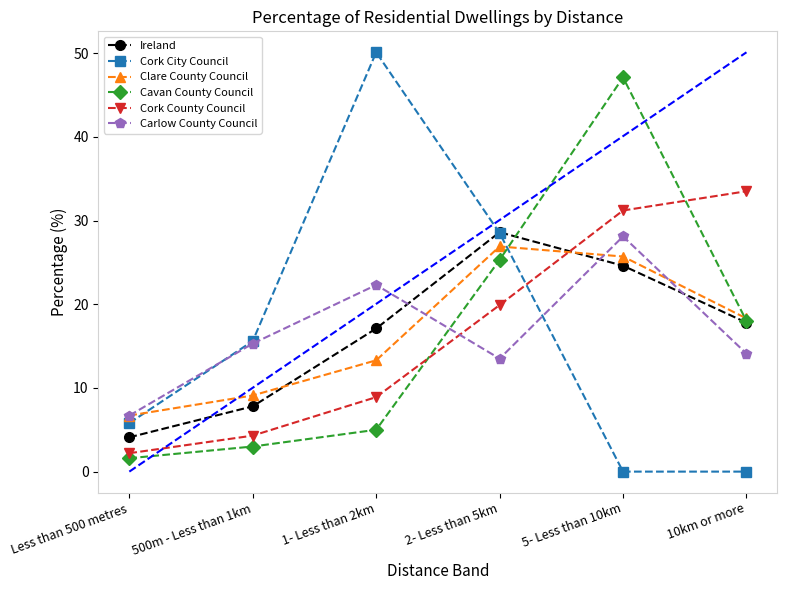

At 5- Less than 10km, list the series in order from largest to smallest.

Cavan County Council, Cork County Council, Carlow County Council, Clare County Council, Ireland, Cork City Council